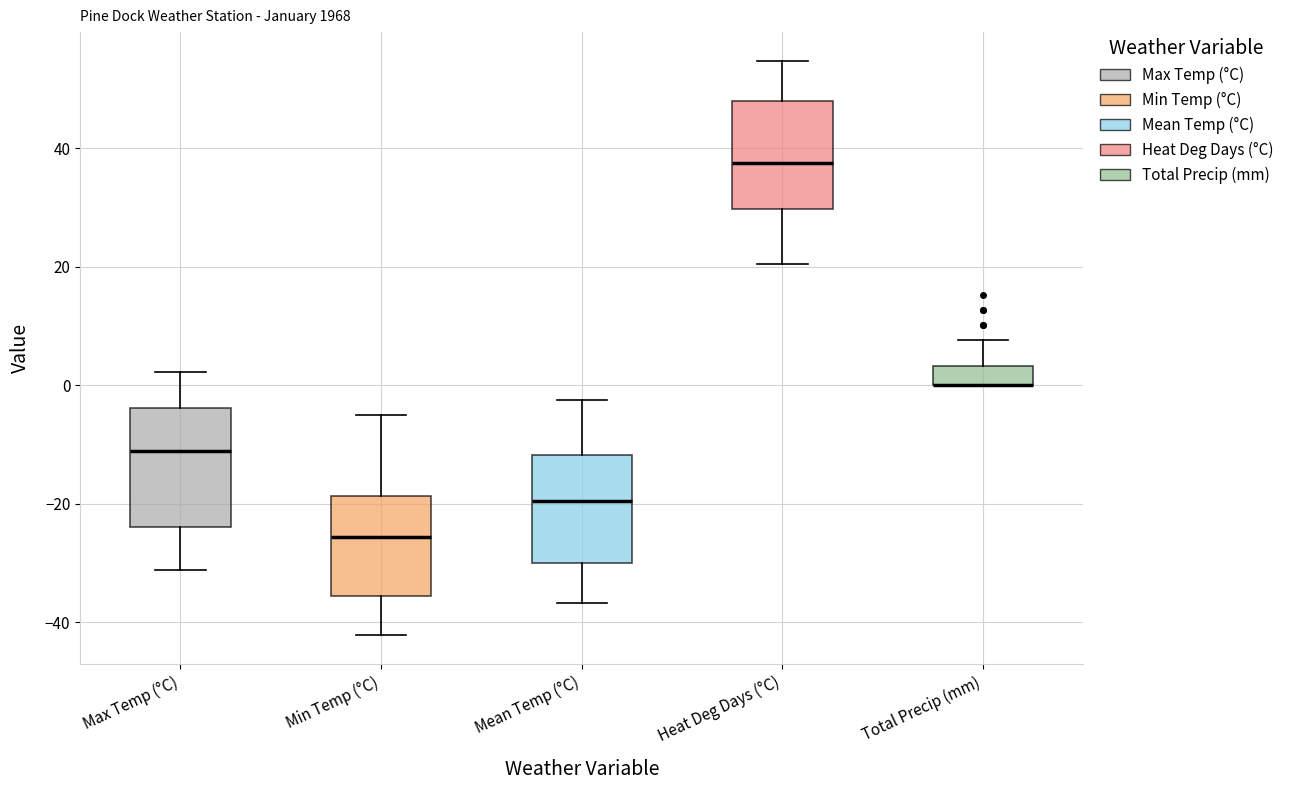

Where does the median line of the box for Mean Temp (°C) sit on the y-axis? The values are not printed on the chart, so give them approximately, as read against the axis.

-20